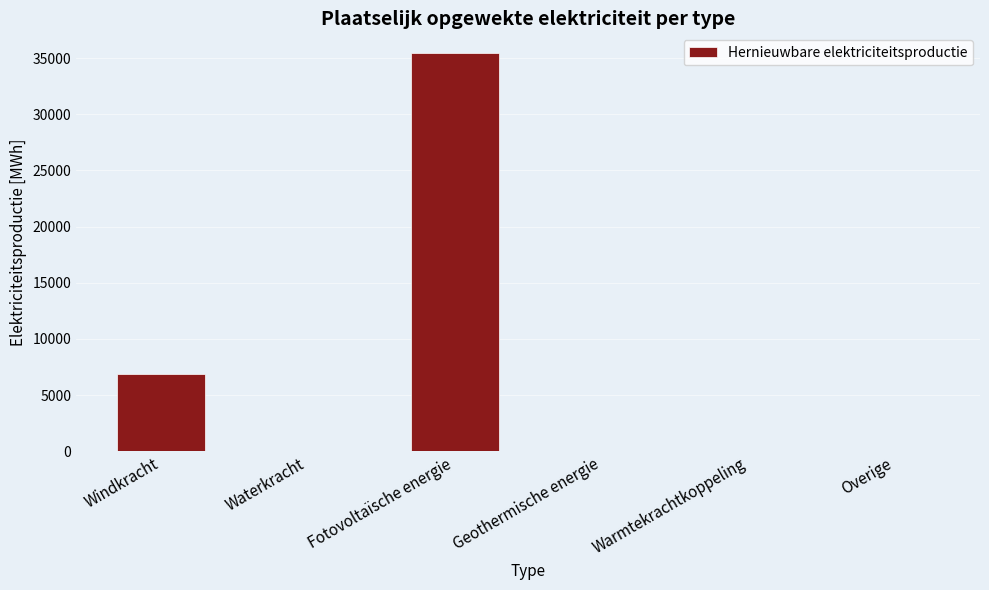

Which category has the highest value across all series?

Fotovoltaïsche energie